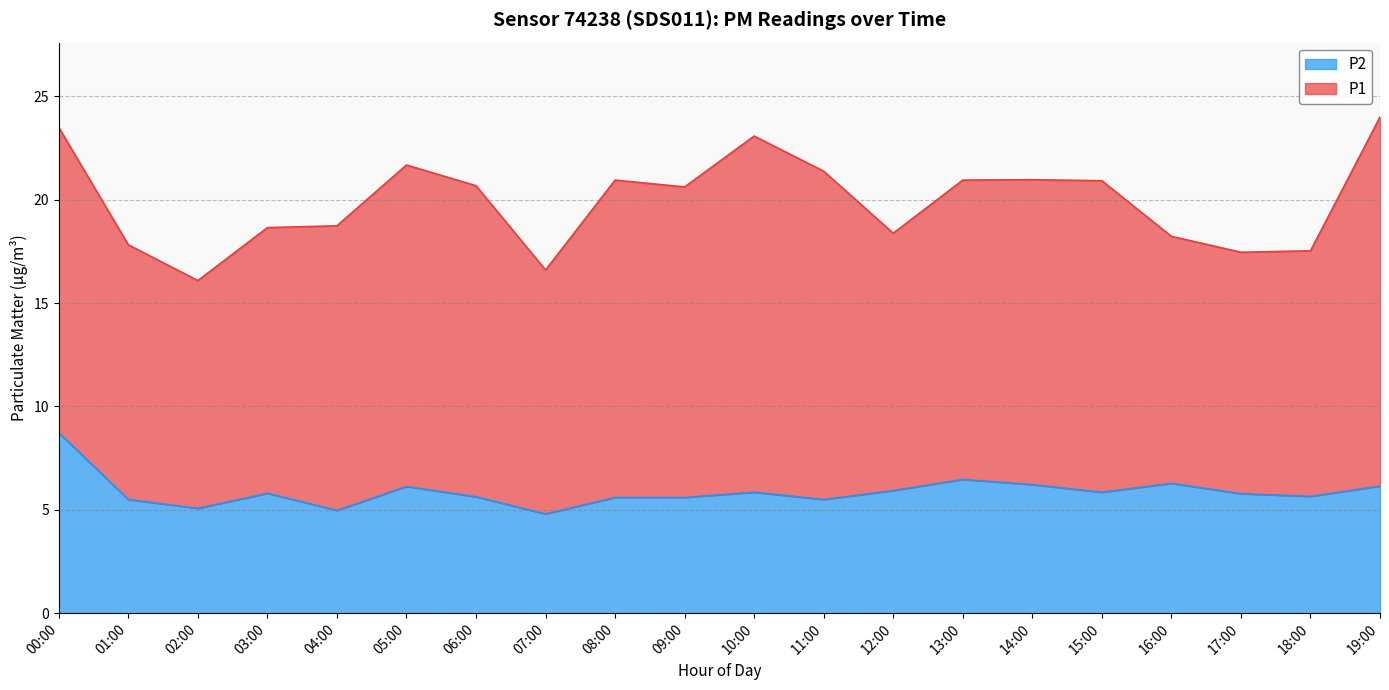

Reading left to right, extract all data points from this chart.

00:00=8.7	01:00=5.5	02:00=5.1	03:00=5.8	04:00=5.0	05:00=6.1	06:00=5.6	07:00=4.8	08:00=5.6	09:00=5.6	10:00=5.8	11:00=5.5	12:00=5.9	13:00=6.5	14:00=6.2	15:00=5.8	16:00=6.3	17:00=5.8	18:00=5.7	19:00=6.2